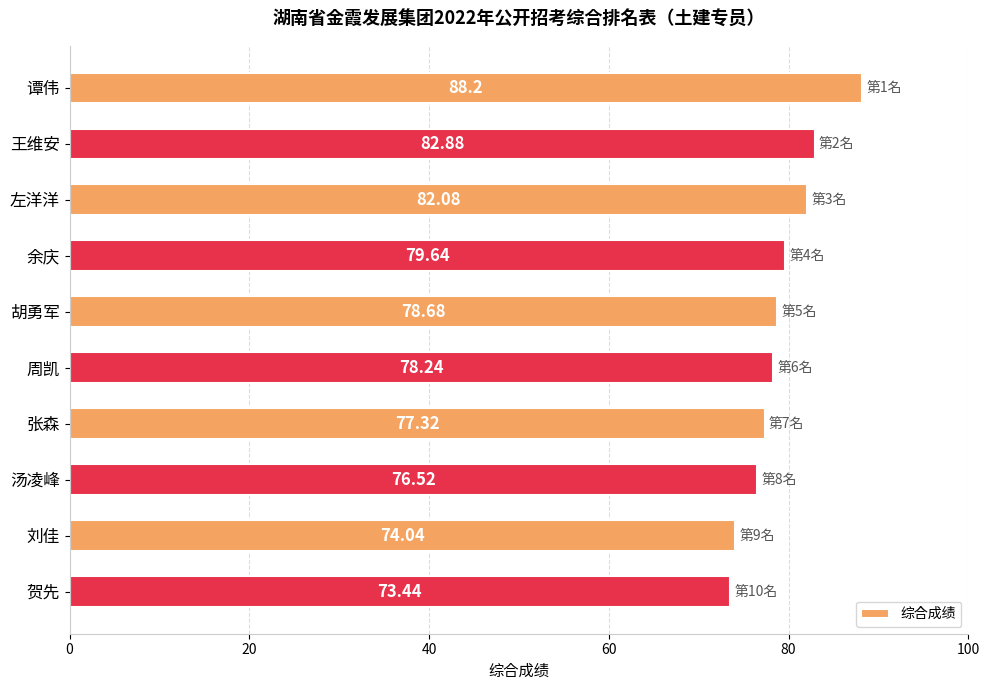

Rank the categories by value from lowest to highest.

贺先, 刘佳, 汤凌峰, 张森, 周凯, 胡勇军, 余庆, 左洋洋, 王维安, 谭伟